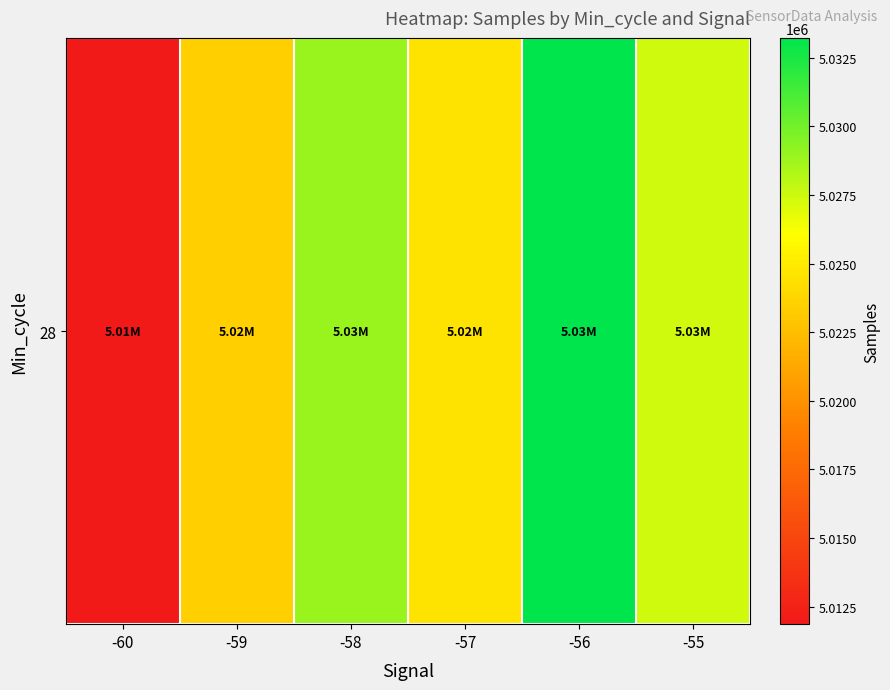

Where does the data first go above 5027413?

-58